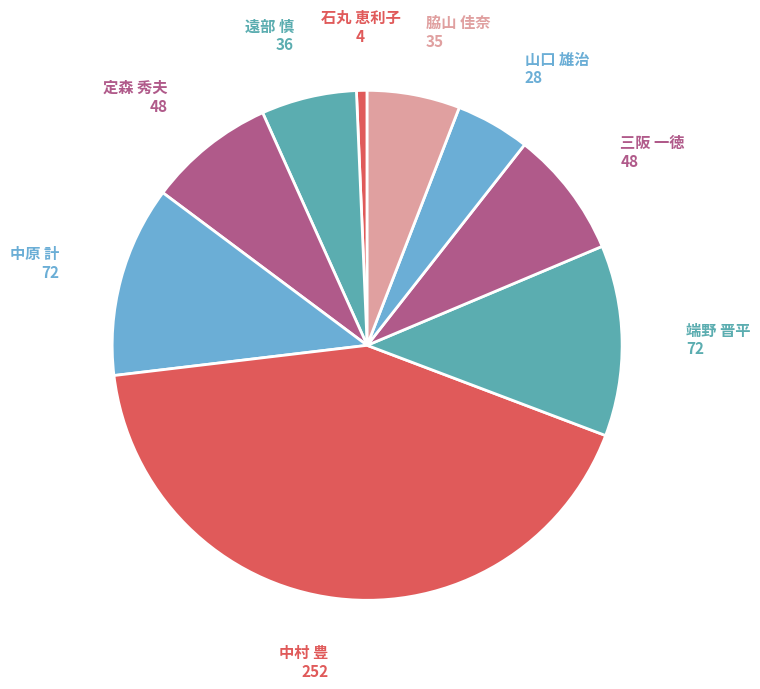

Which category has the biggest portion of the pie?

中村 豊